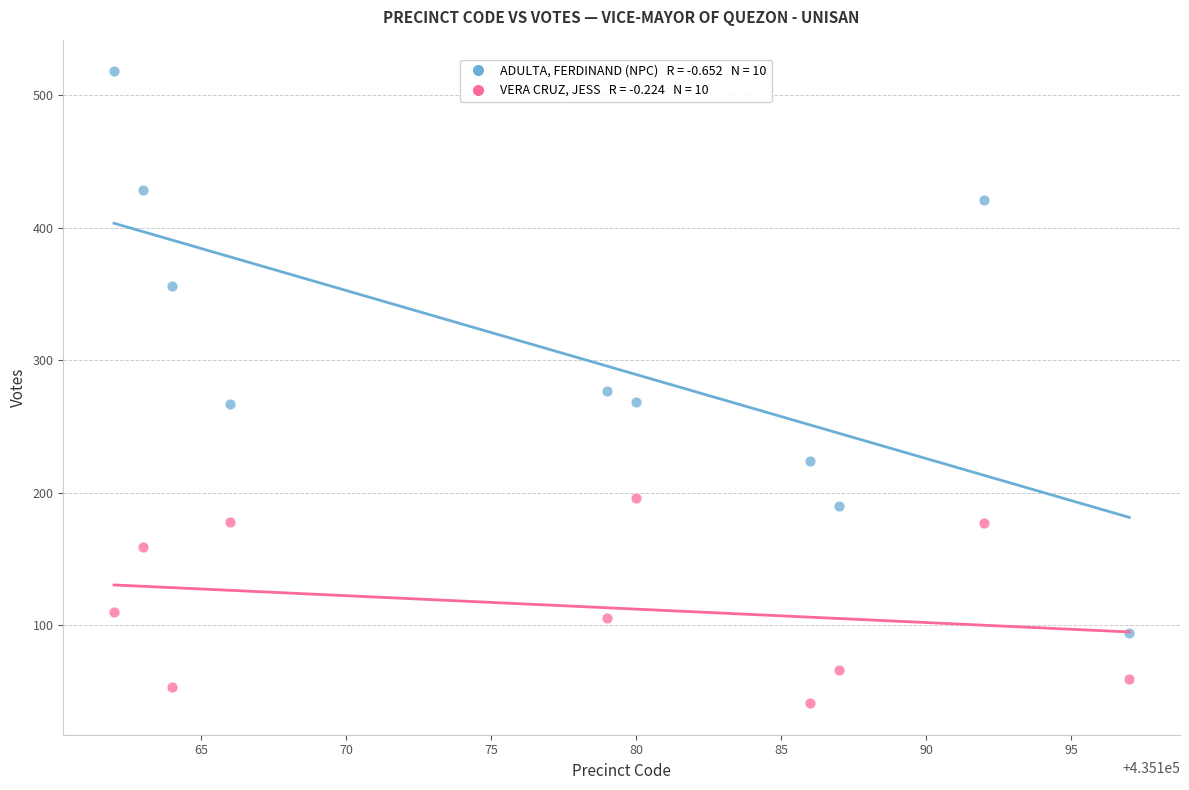

Across all data points, what is the range of X values (max minus min)?

35